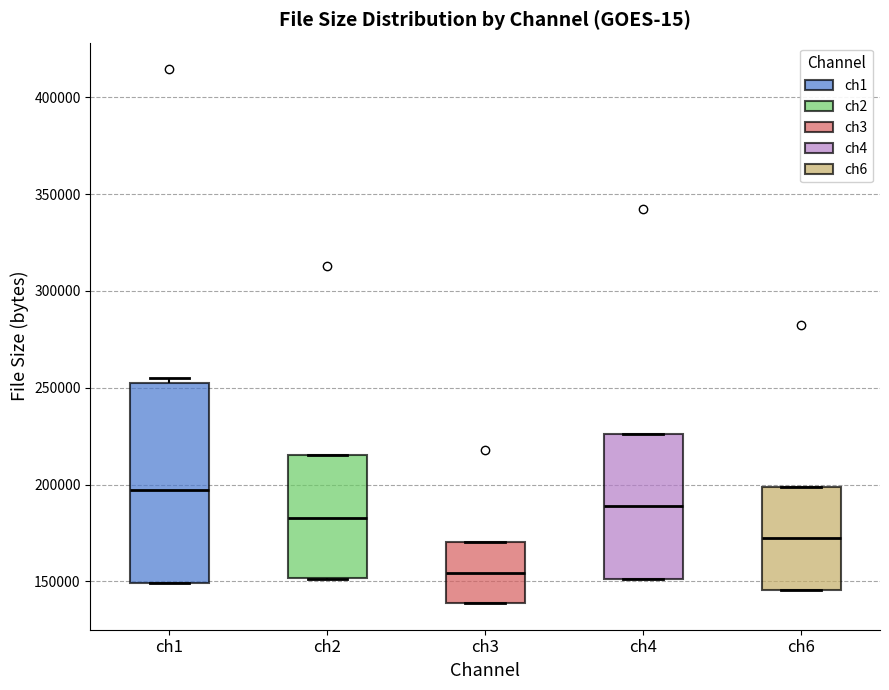

Which box is the tallest, from its lower edge to its upper edge?

ch1